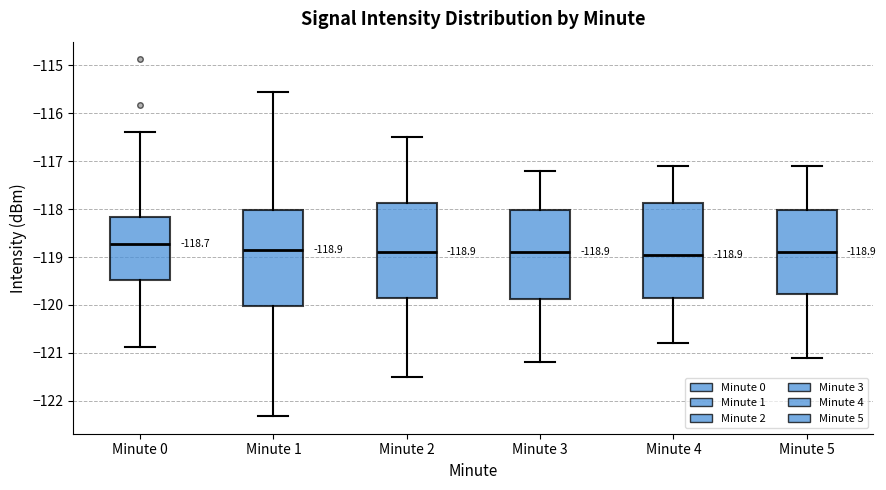

Which box has the highest median line?

Minute 0